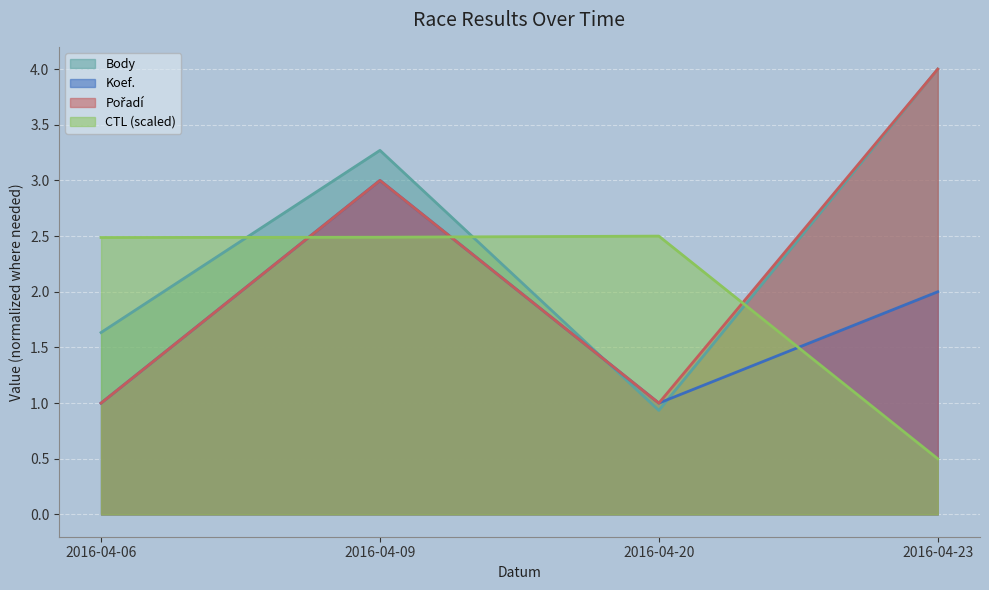

Does the chart display data point markers on the line(s)?

No